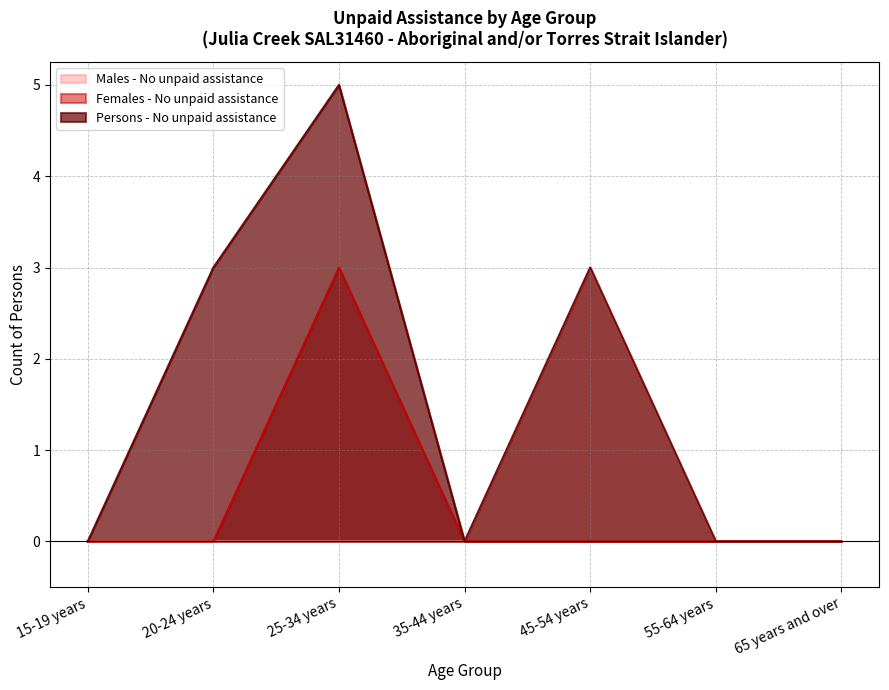

How many positive values does the Males - No unpaid assistance series have?

1